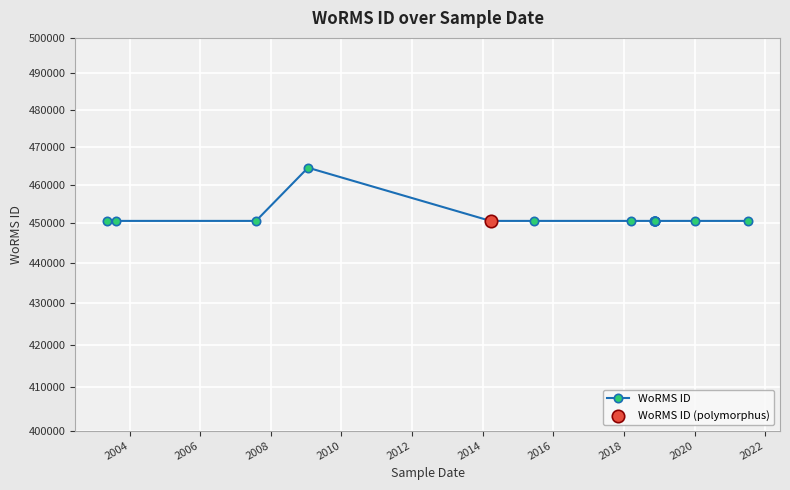

Between 2016 and 2014, which is larger?

2016